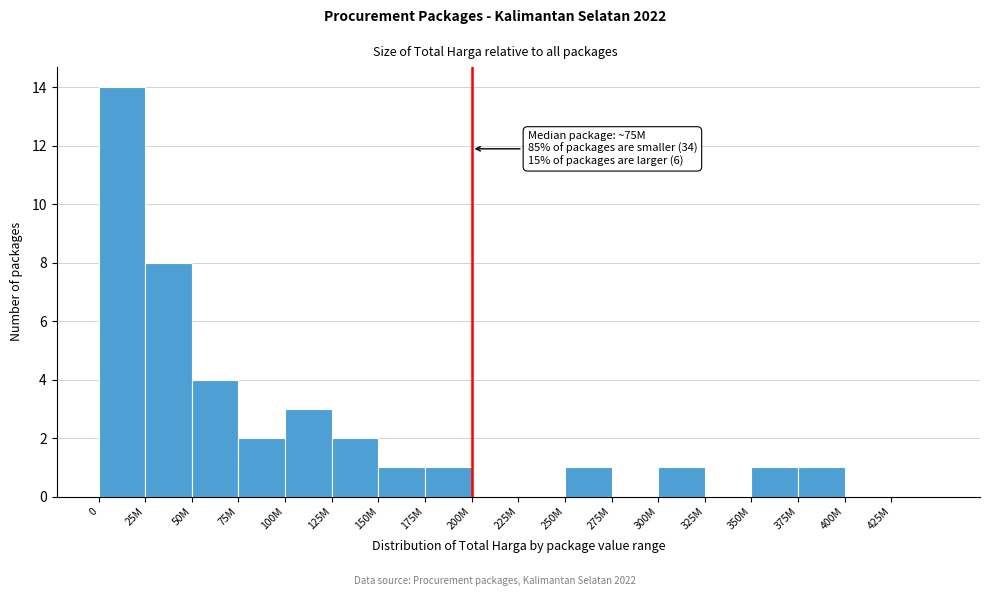

Reading left to right, extract all data points from this chart.

0=14	25M=8	50M=4	75M=2	100M=3	125M=2	150M=1	175M=1	200M=0	225M=0	250M=1	275M=0	300M=1	325M=0	350M=1	375M=1	400M=0	425M=0